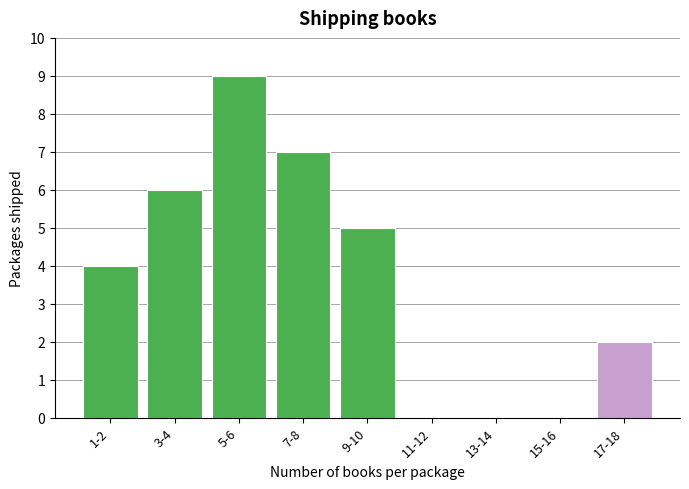

Reading left to right, list all the values displayed in this chart.

1-2=4	3-4=6	5-6=9	7-8=7	9-10=5	11-12=0	13-14=0	15-16=0	17-18=2